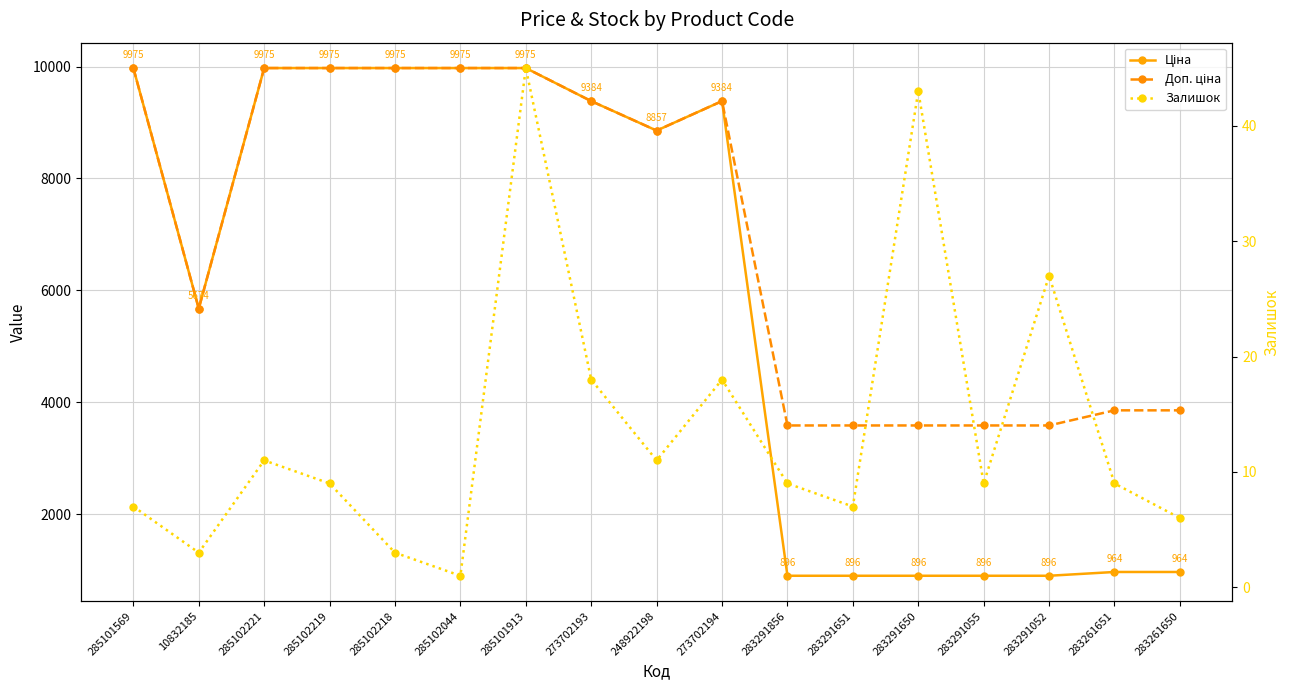

What position from the left is 285102044?

6